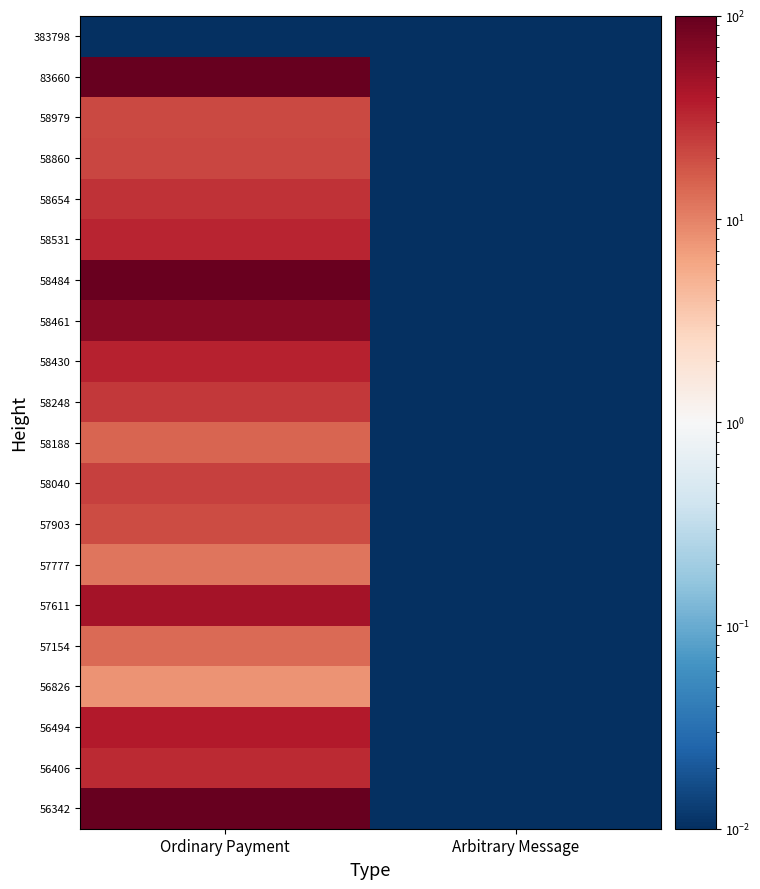

Reading left to right, list all the values displayed in this chart.

383798: Ordinary Payment=0.0	Arbitrary Message=0.0
83660: Ordinary Payment=1683.0	Arbitrary Message=0.0
58979: Ordinary Payment=20.8	Arbitrary Message=0.0
58860: Ordinary Payment=22.0	Arbitrary Message=0.0
58654: Ordinary Payment=27.6	Arbitrary Message=0.0
58531: Ordinary Payment=33.0	Arbitrary Message=0.0
58484: Ordinary Payment=93.8	Arbitrary Message=0.0
58461: Ordinary Payment=66.4	Arbitrary Message=0.0
58430: Ordinary Payment=34.1	Arbitrary Message=0.0
58248: Ordinary Payment=26.1	Arbitrary Message=0.0
58188: Ordinary Payment=14.6	Arbitrary Message=0.0
58040: Ordinary Payment=22.9	Arbitrary Message=0.0
57903: Ordinary Payment=20.5	Arbitrary Message=0.0
57777: Ordinary Payment=11.8	Arbitrary Message=0.0
57611: Ordinary Payment=46.7	Arbitrary Message=0.0
57154: Ordinary Payment=13.6	Arbitrary Message=0.0
56826: Ordinary Payment=7.9	Arbitrary Message=0.0
56494: Ordinary Payment=38.7	Arbitrary Message=0.0
56406: Ordinary Payment=31.0	Arbitrary Message=0.0
56342: Ordinary Payment=117.5	Arbitrary Message=0.0